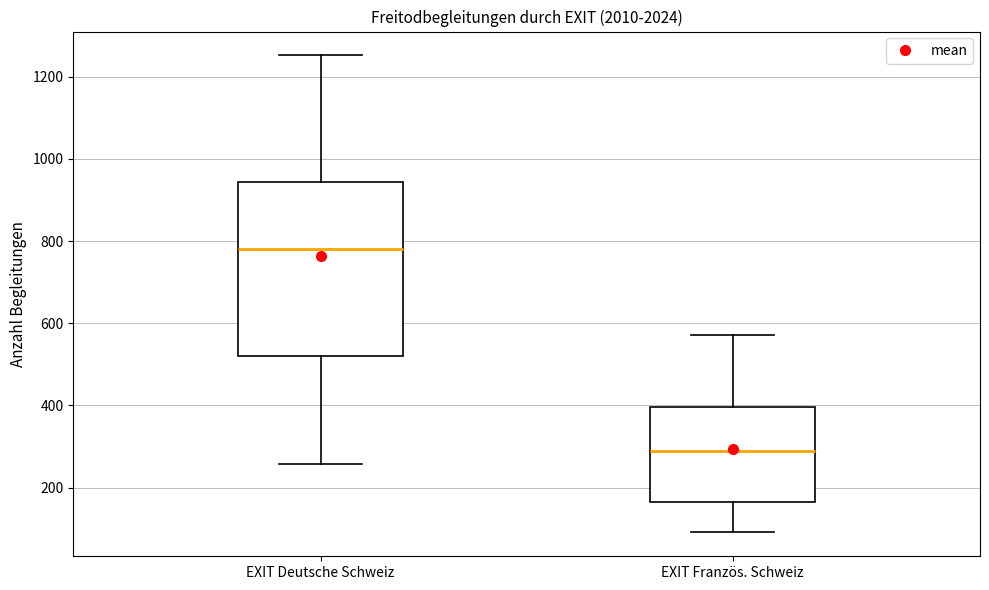

Reading left to right, transcribe this box plot: for each box, give where its median line is, the range the box spans, and where its two whiskers end, as read against the y-axis. The values are not printed on the chart, so give them approximately, as read against the axis.

EXIT Deutsche Schweiz: median 780, box 520 to 940, whiskers 260 to 1260
EXIT Französ. Schweiz: median 280, box 160 to 400, whiskers 100 to 580